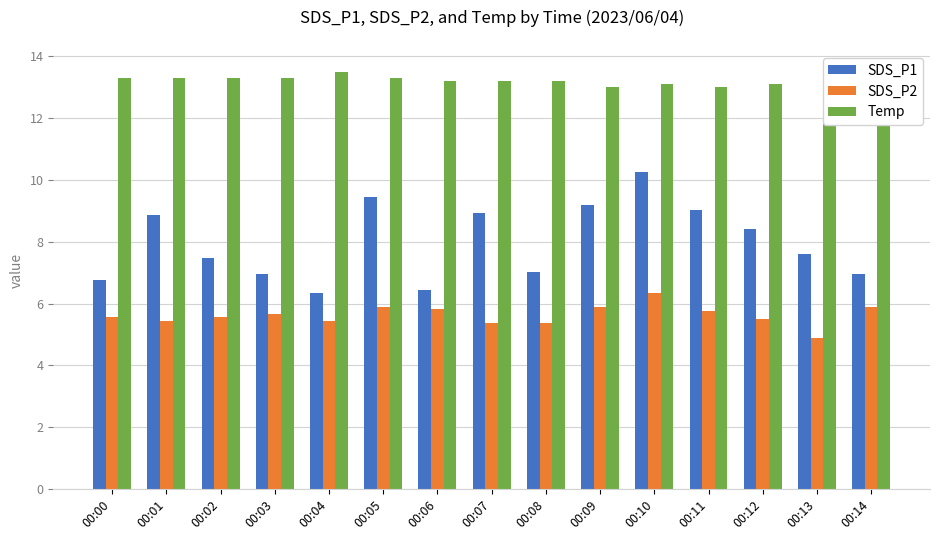

Are the bars grouped side by side (vs. stacked)?

Yes